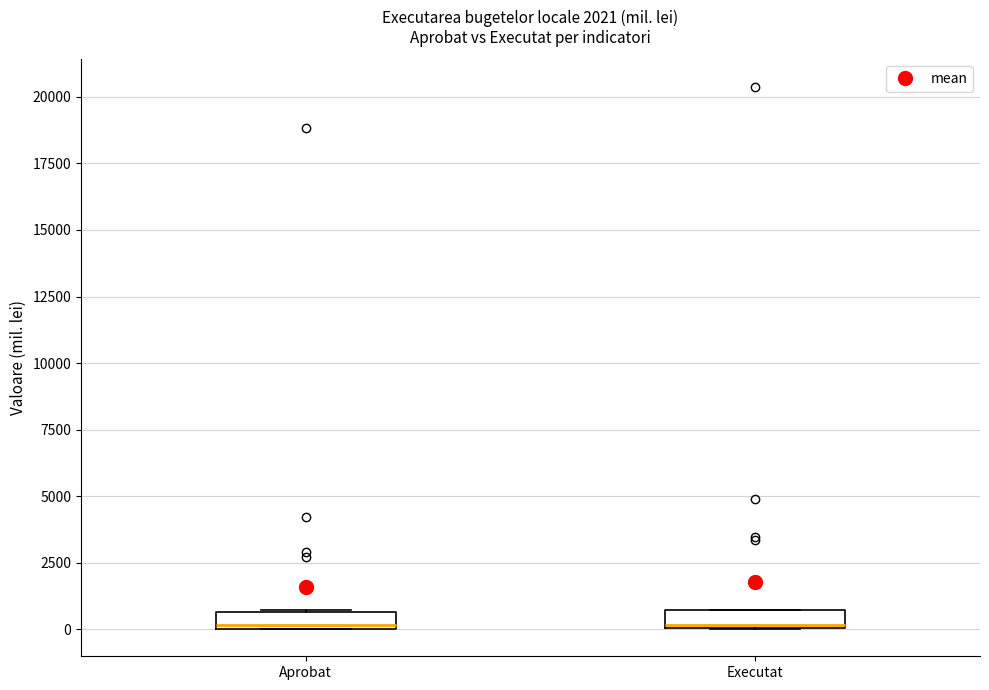

Where is the lower edge of the box for Executat on the y-axis? The values are not printed on the chart, so give them approximately, as read against the axis.

0